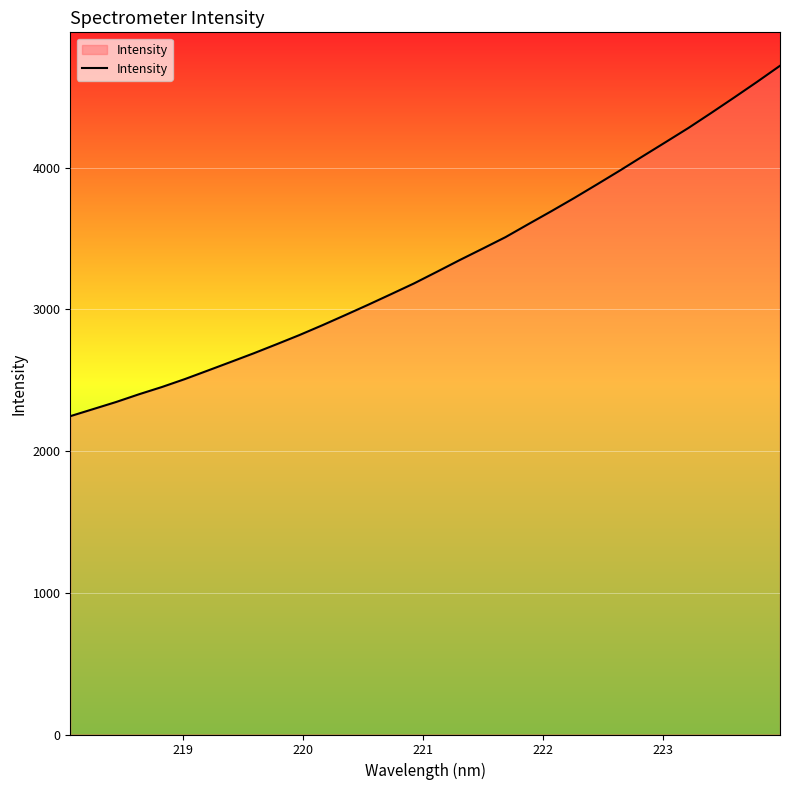

What is the maximum value shown in the chart?

4718.7